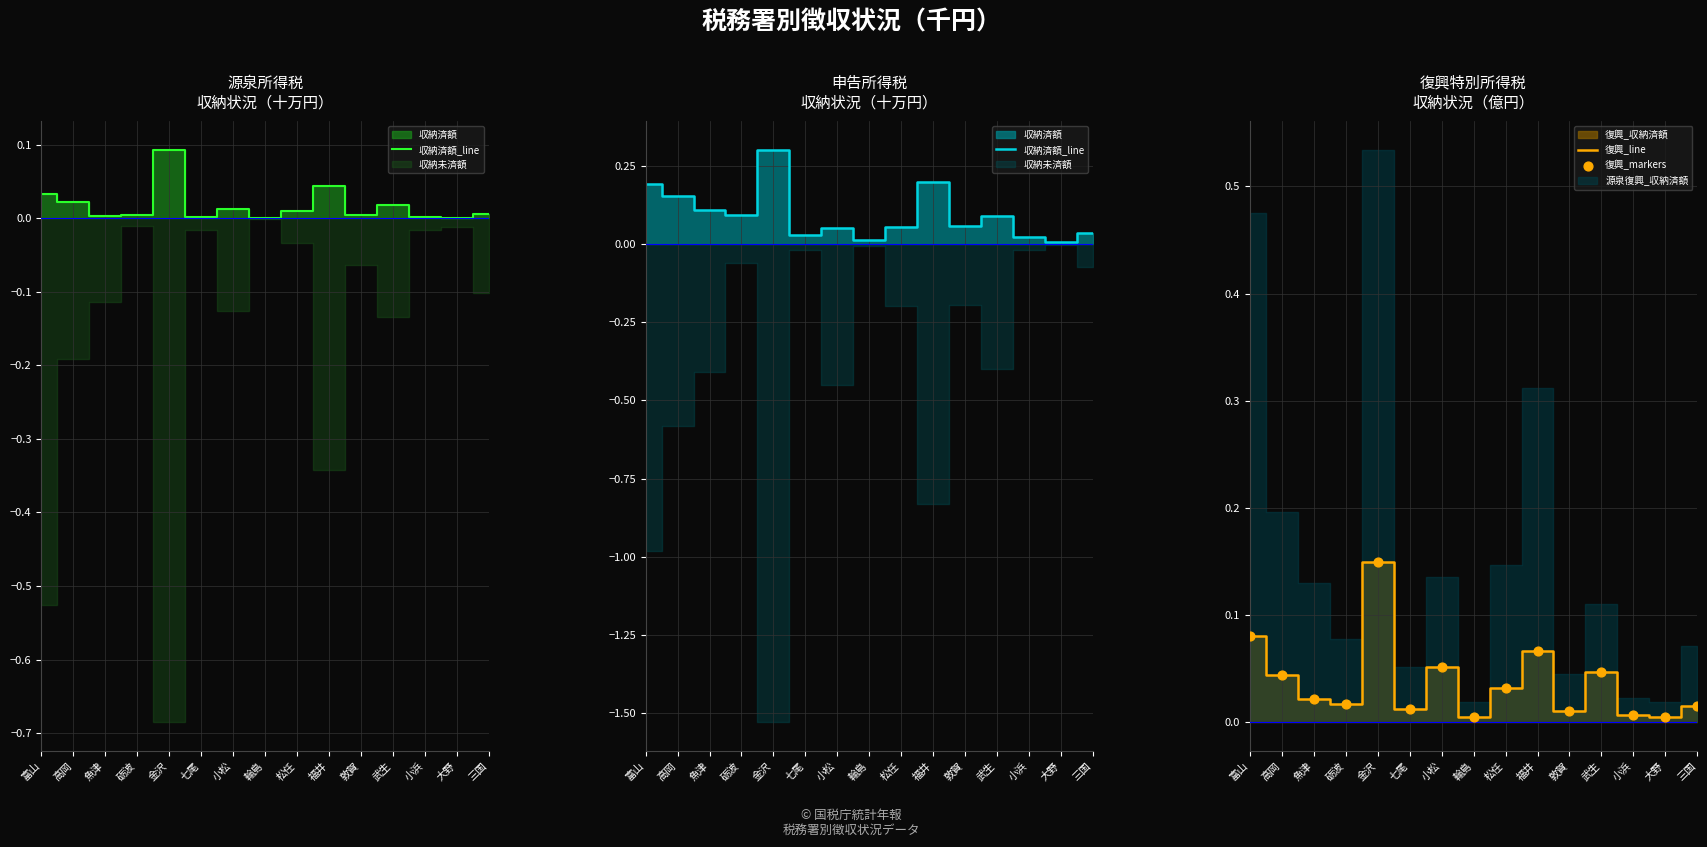

Which series reaches the minimum Y coordinate?

復興_line